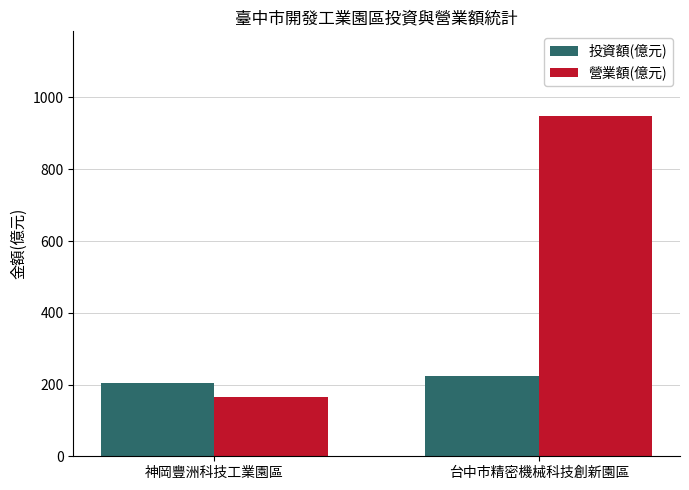

Where is 營業額(億元) nearest to the value 555?

神岡豐洲科技工業園區